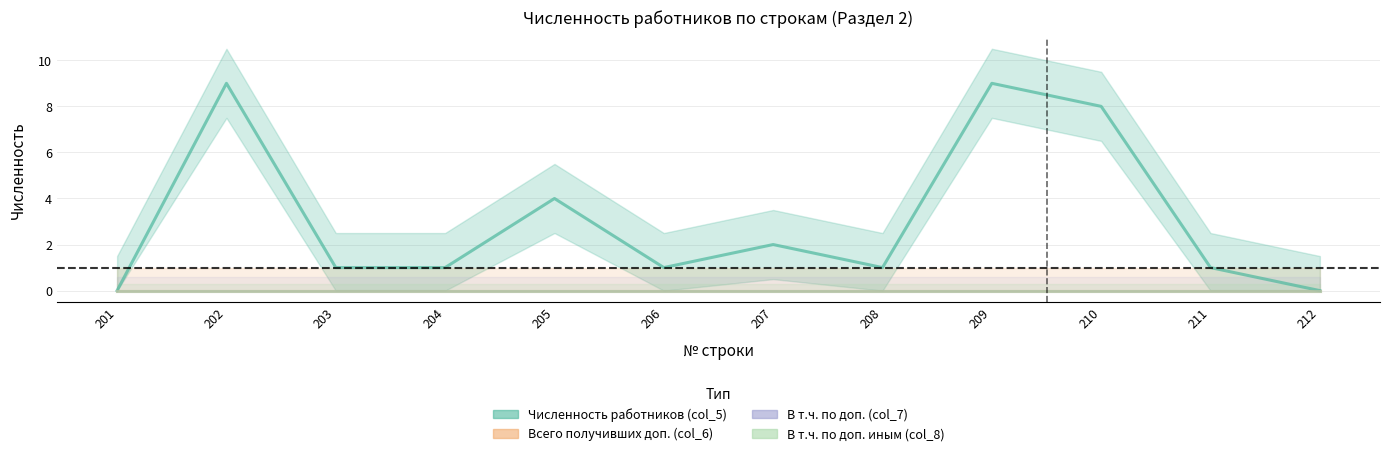

Is it true that Численность работников (col_5) equals 2 at 207?

True